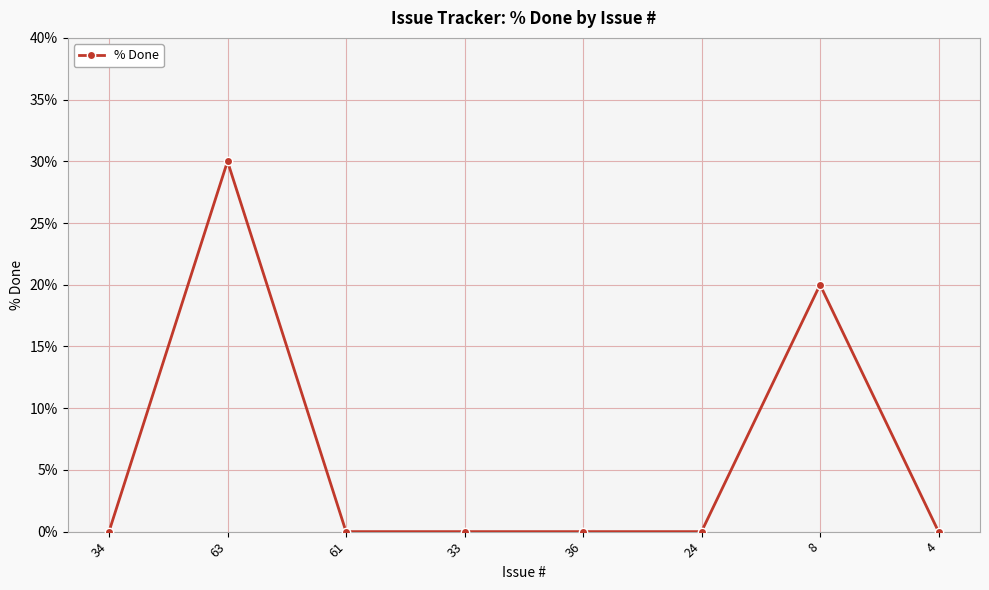

What position from the right is 24?

3